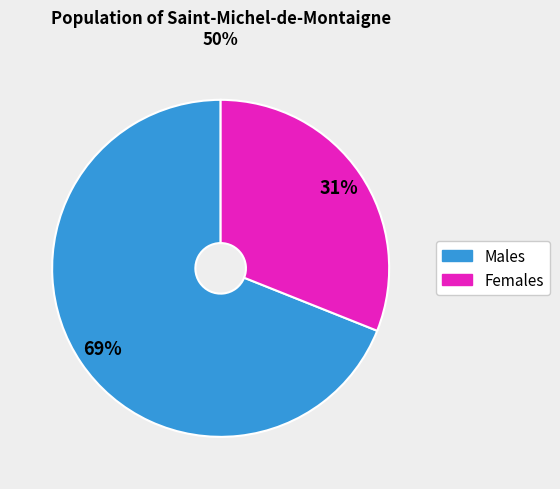

Is there any slice that represents more than half of the pie?

Yes